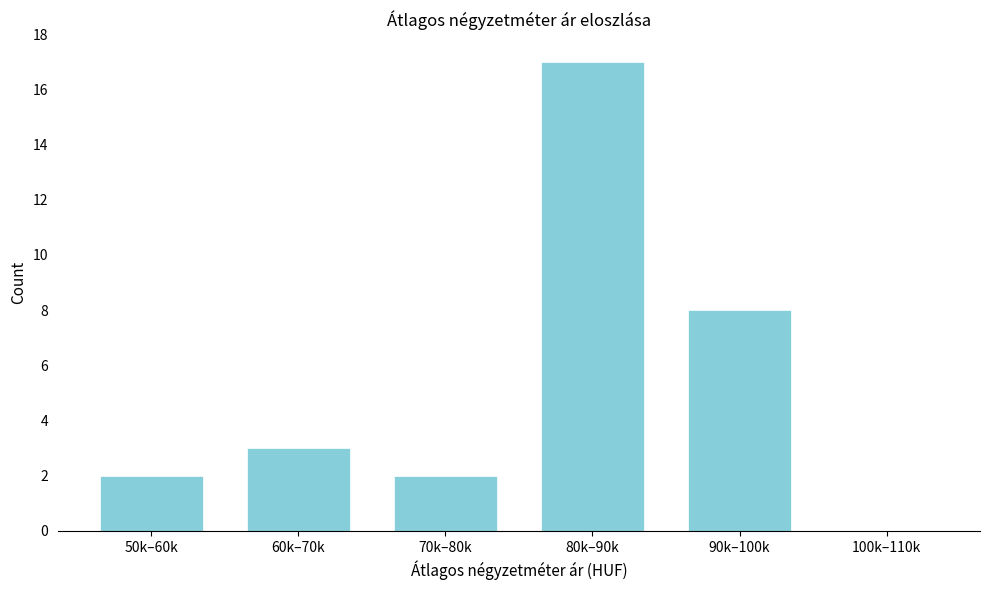

Reading left to right, transcribe all the data shown in this chart.

50k–60k=2	60k–70k=3	70k–80k=2	80k–90k=17	90k–100k=8	100k–110k=0